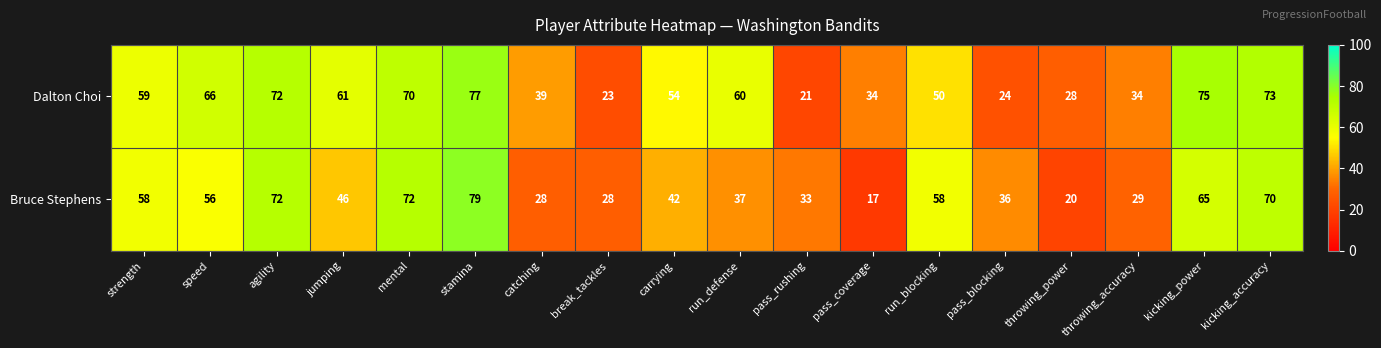

At which category is the sum across all series the highest?

stamina